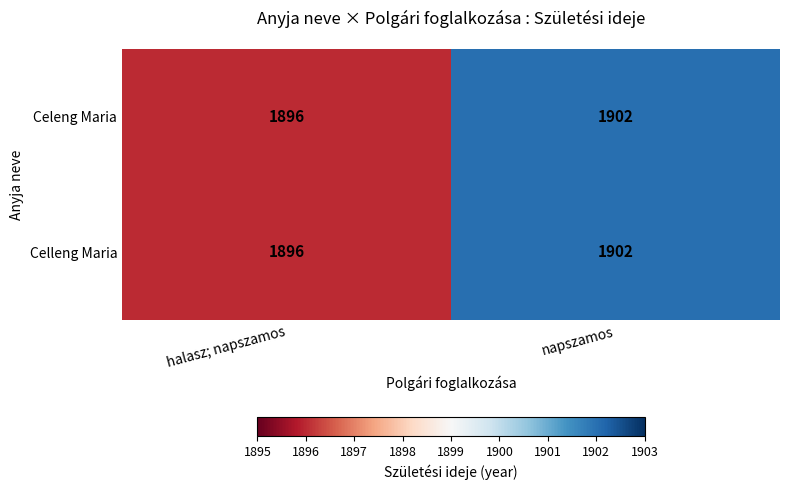

Reading left to right, list all the values displayed in this chart.

Celeng Maria: halasz; napszamos=1896	napszamos=1902
Celleng Maria: halasz; napszamos=1896	napszamos=1902